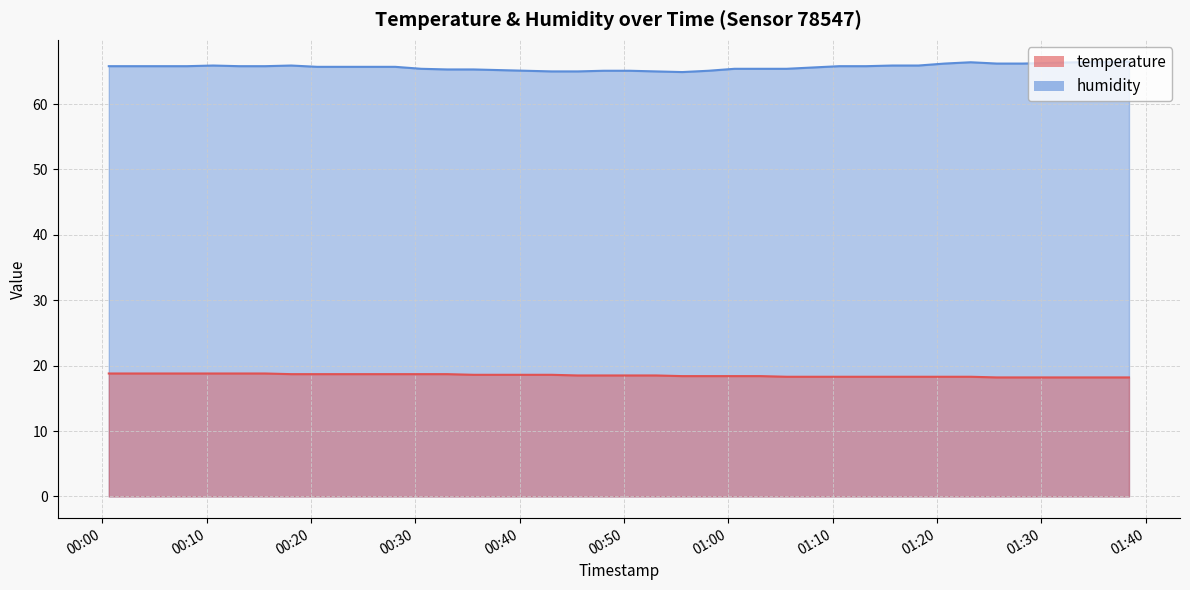

At how many categories does at least one series exceed 35?

40